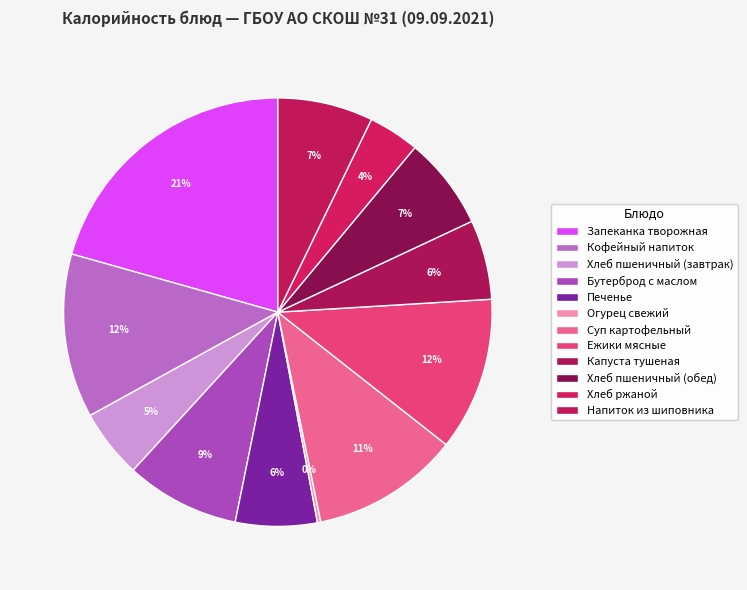

Is there a majority slice in this chart?

No